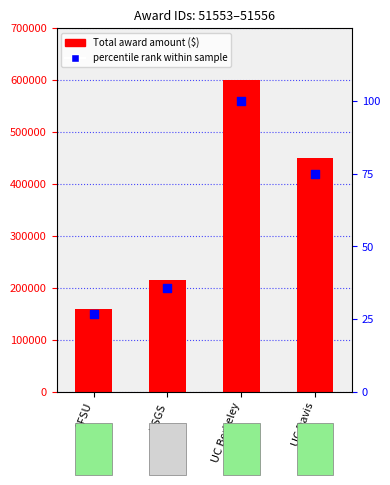

Which series contains the lowest Y value?

percentile rank within sample